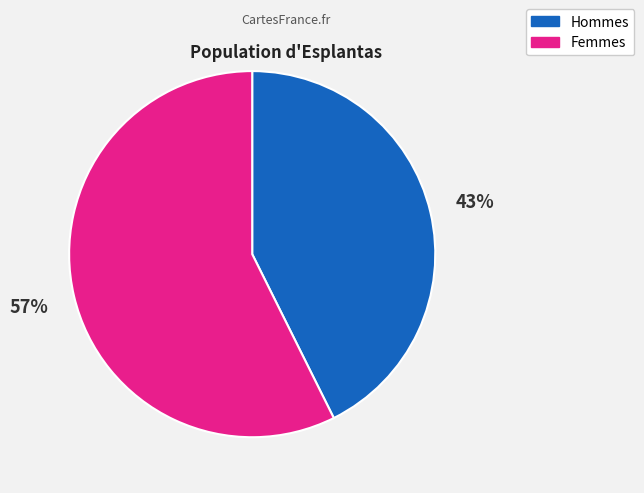

Which category has the biggest portion of the pie?

Femmes